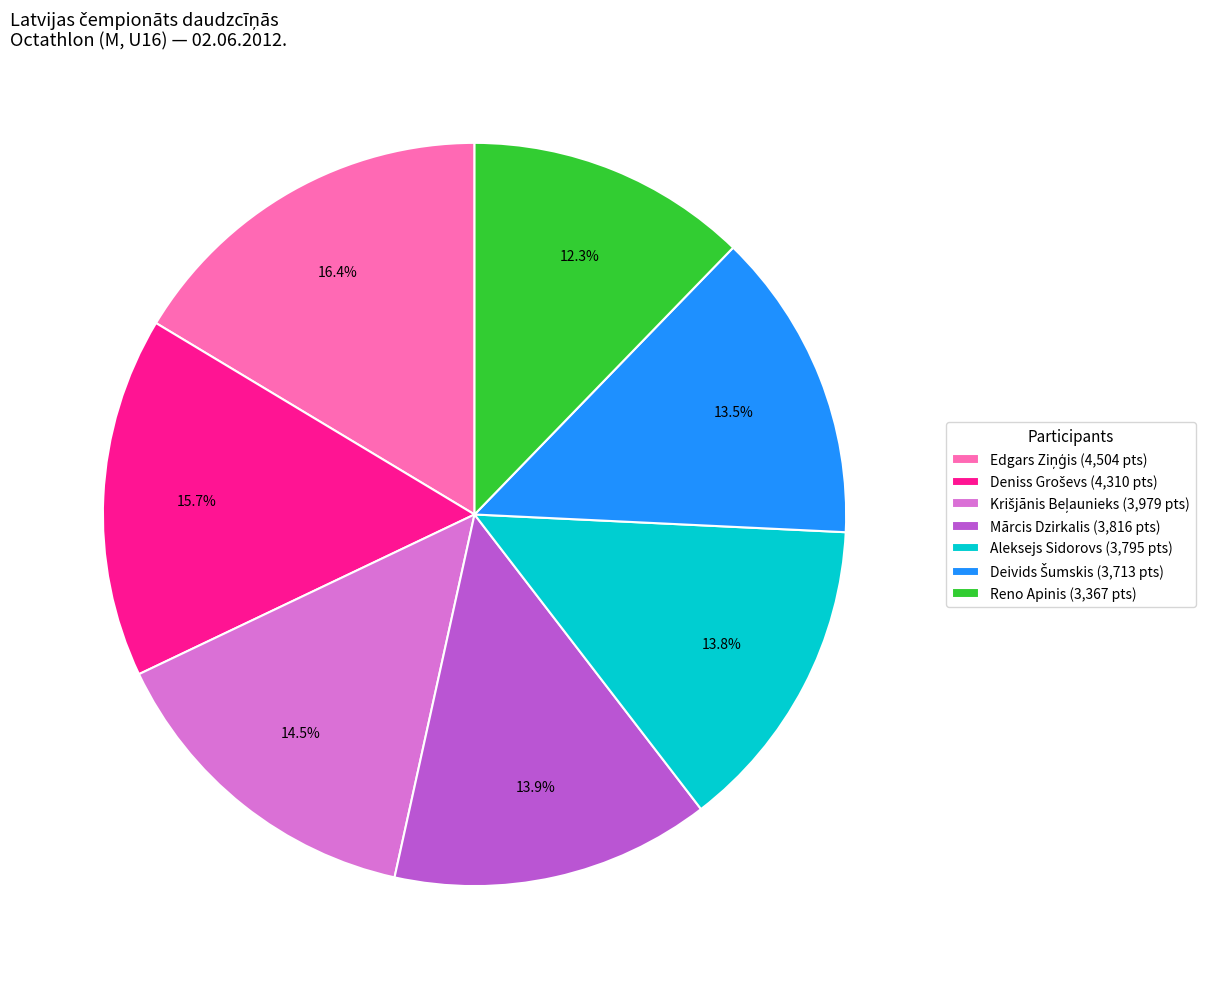

How many slices are in this pie chart?

7